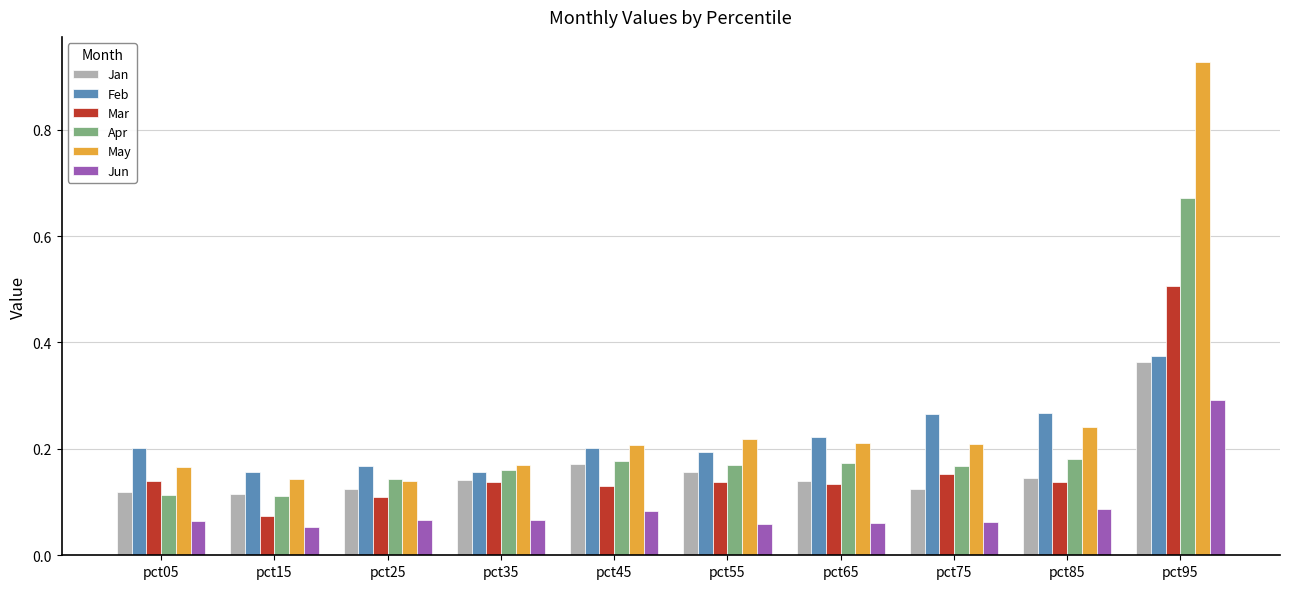

Is the value of Jun at pct65 greater than the value of Jan at pct05?

No